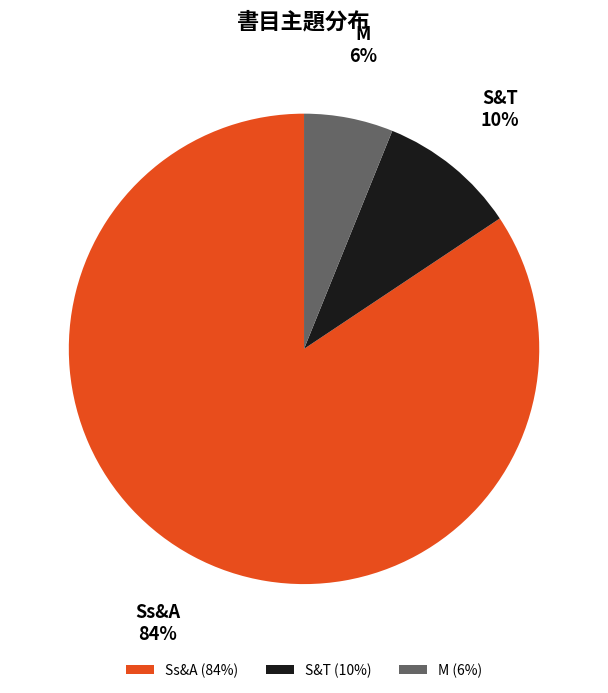

Rank the categories by value from lowest to highest.

M, S&T, Ss&A